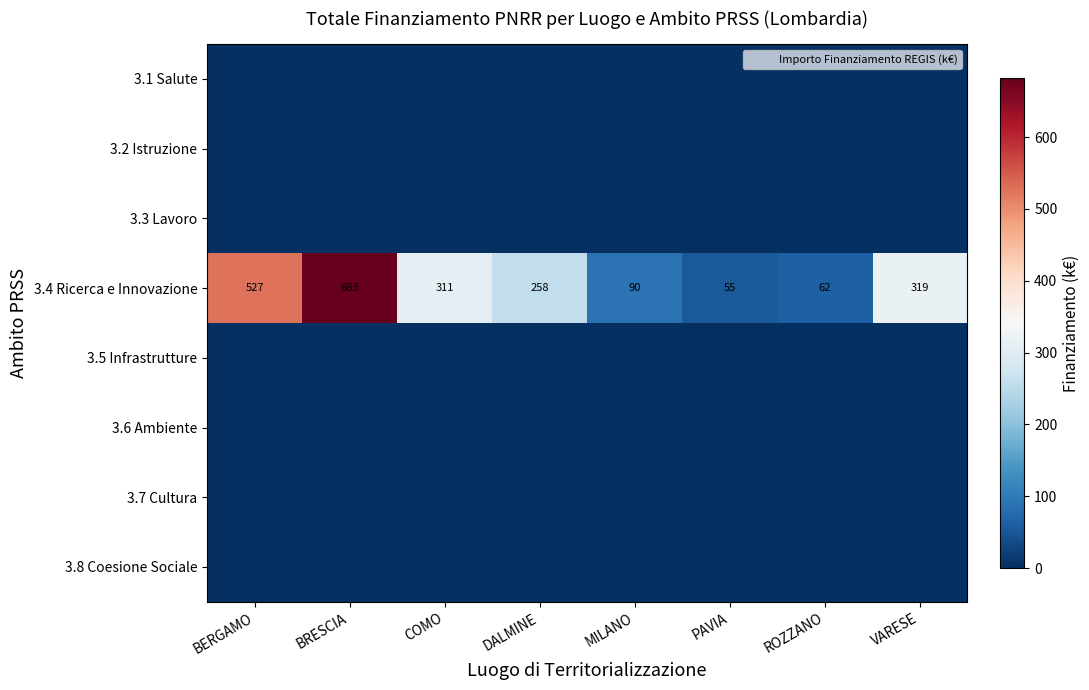

The 3.4 Ricerca e Innovazione series shows 682.5 at BRESCIA. True or false?

True